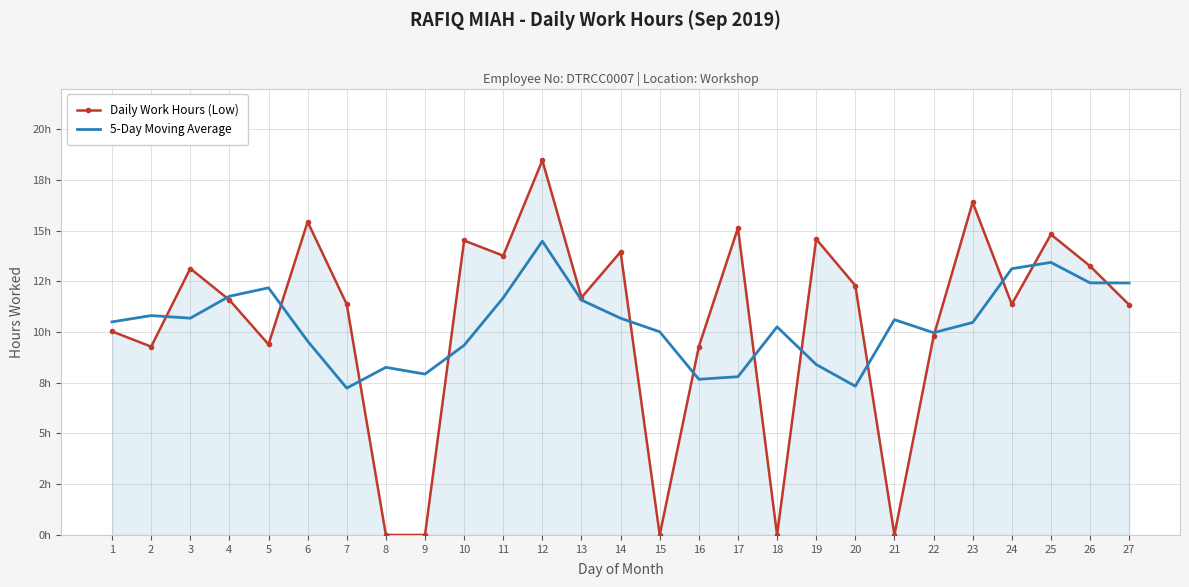

Which series has the largest total across all categories?

Daily Work Hours (Low)